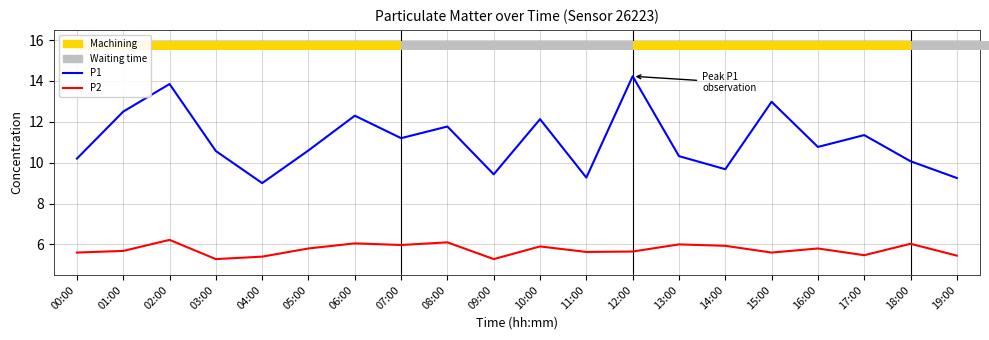

At which category is the sum across all series the highest?

02:00